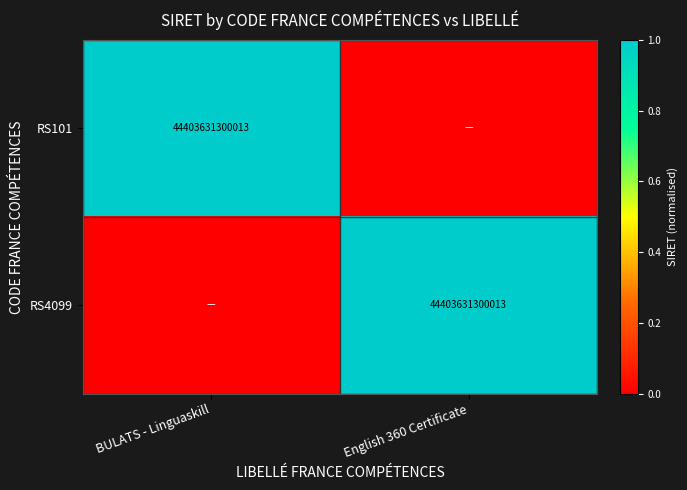

The RS4099 series shows 44403631300013 at English 360 Certificate. True or false?

True